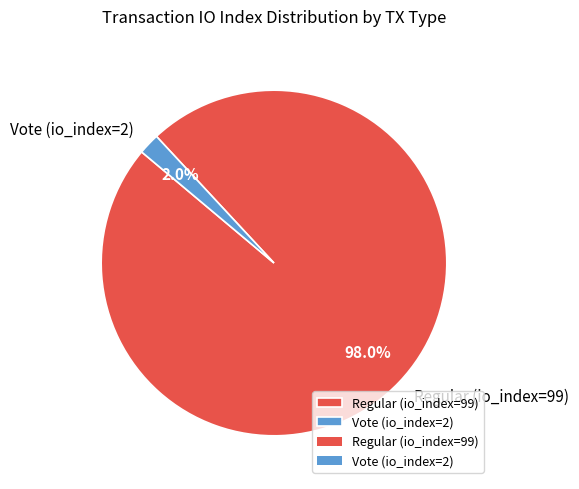

Which slice is the smallest?

Vote (io_index=2)